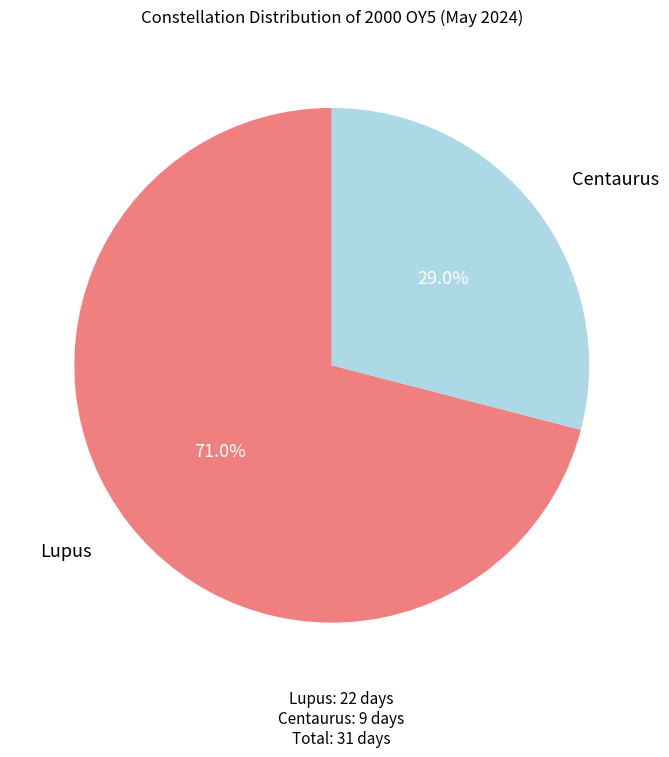

Is there a majority slice in this chart?

Yes